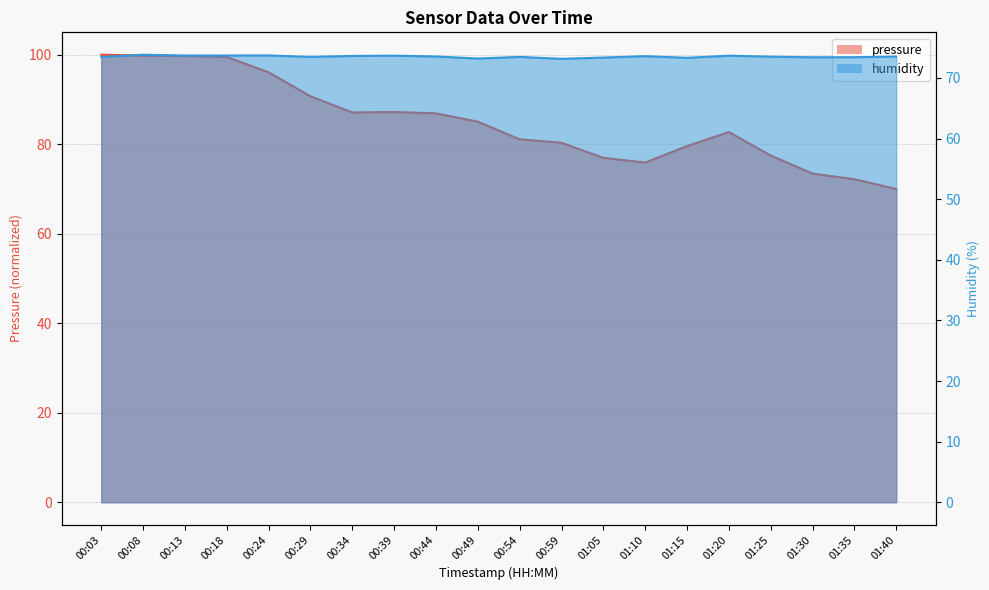

How many series are shown in this chart?

2